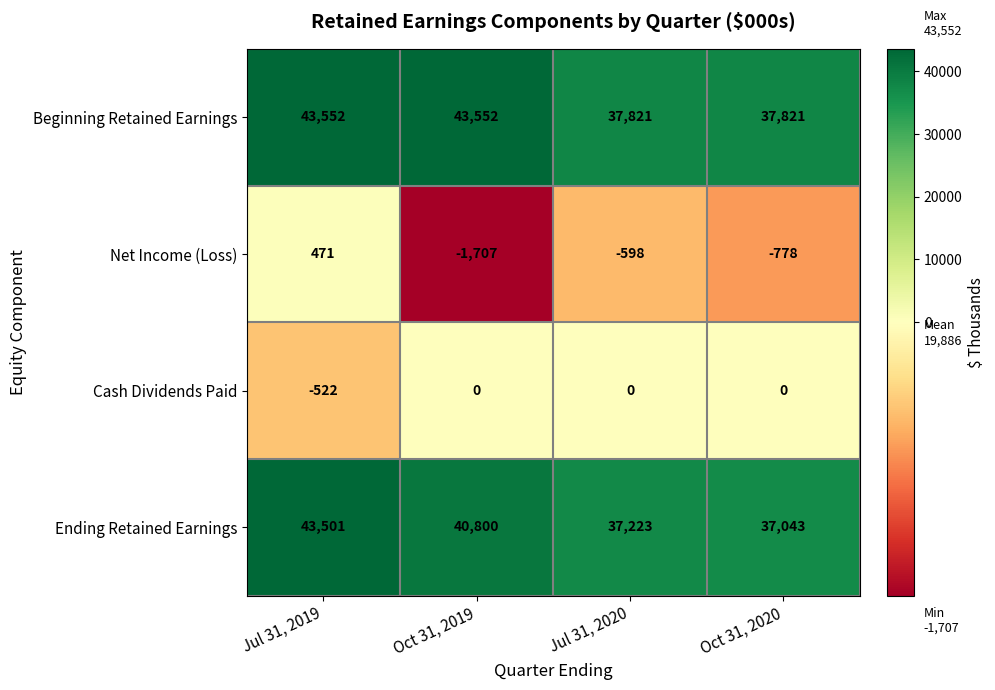

What is the minimum value shown in the chart?

-1707